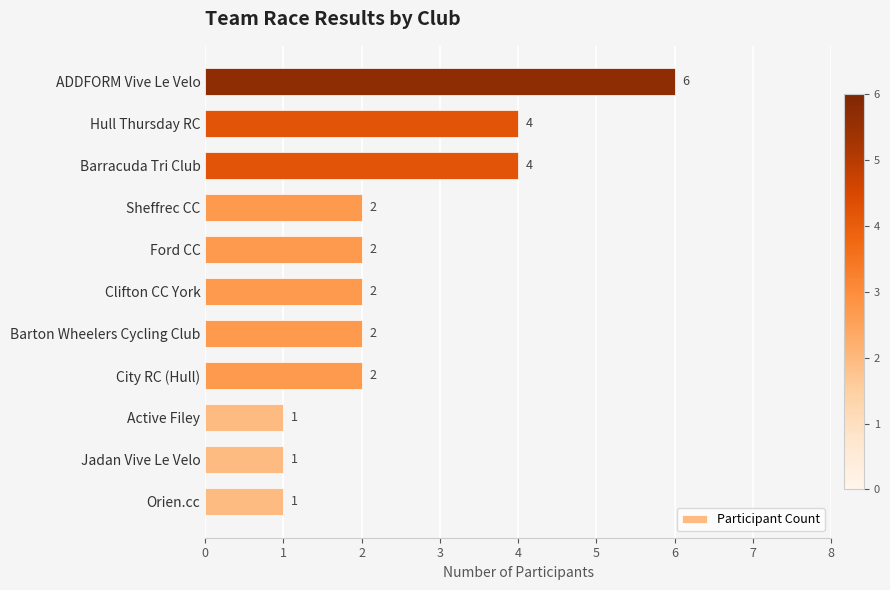

What is the greatest value displayed?

6